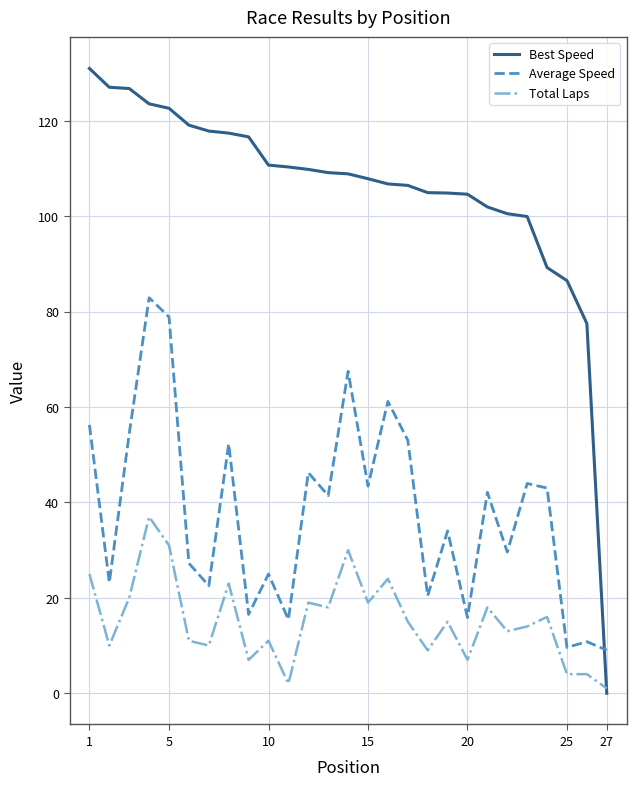

How many interior local valleys does the Average Speed series have?

10